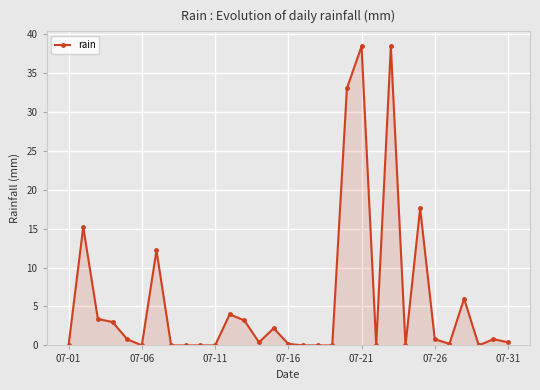

What is the difference between the maximum and second lowest values?

38.4